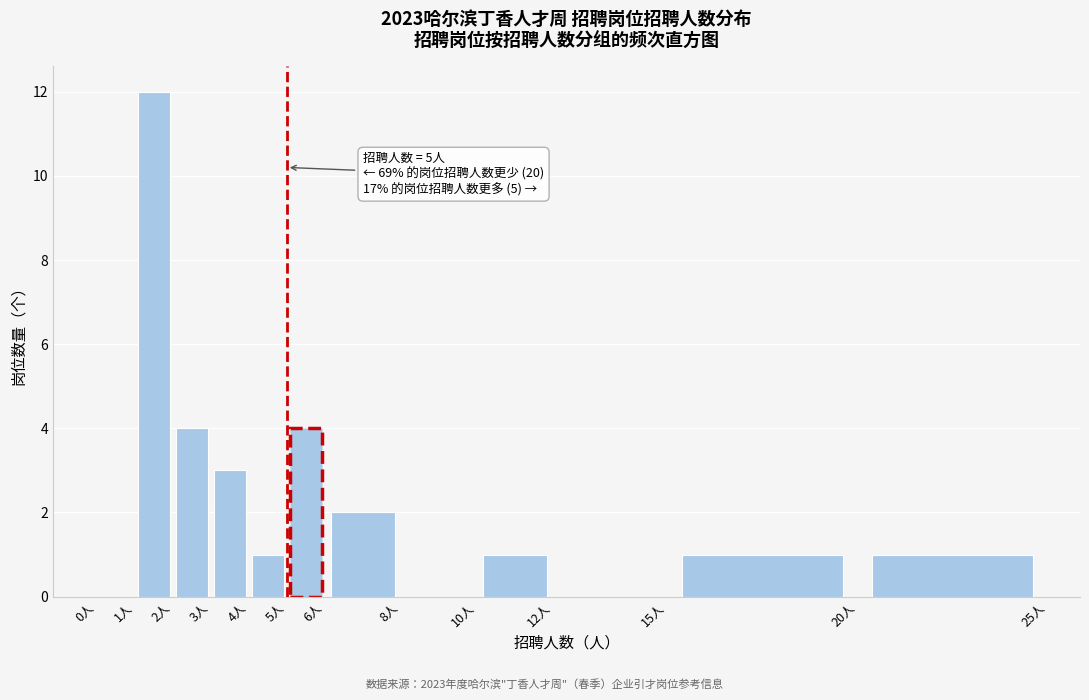

Over which range of the x-axis is the bar tallest?

1 to 2